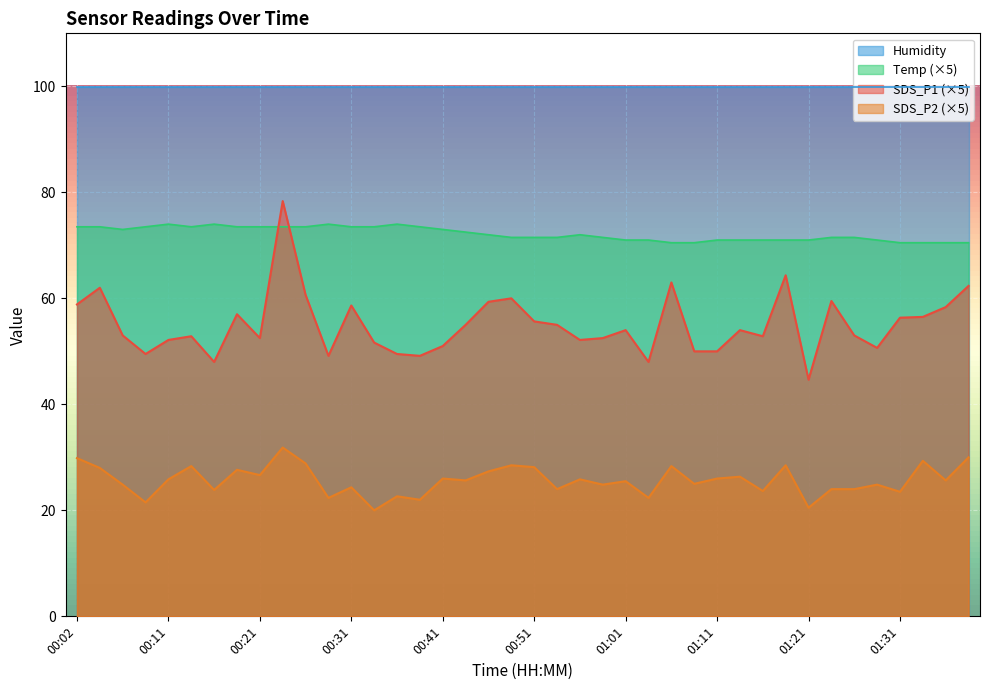

Rank the series by their average value, from lowest to highest.

SDS_P2 (×5), SDS_P1 (×5), Temp (×5), Humidity